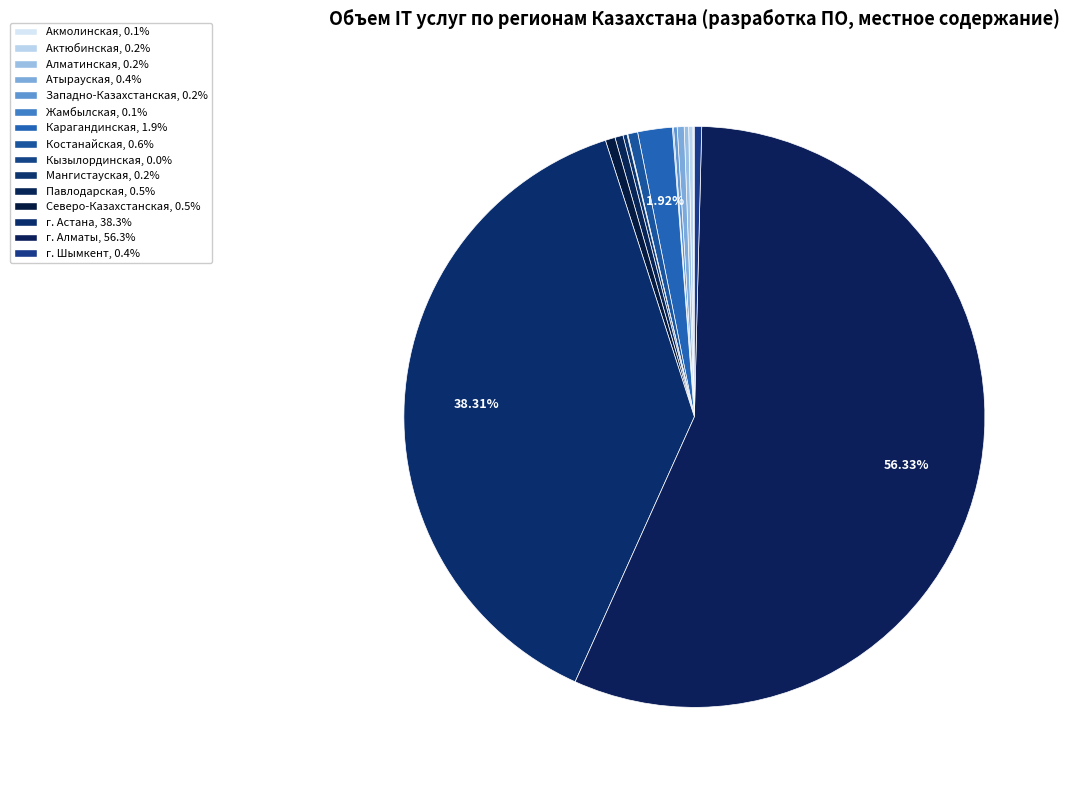

Which slice represents more than half of the pie?

г. Алматы